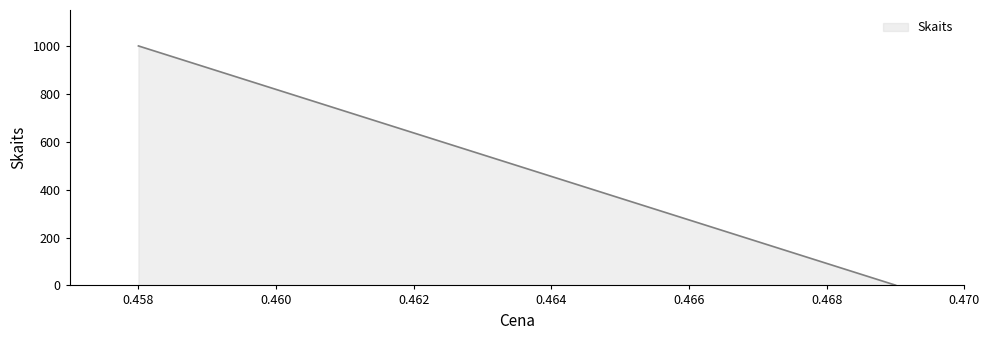

Is it true that the value at 0.458 is 1000?

True